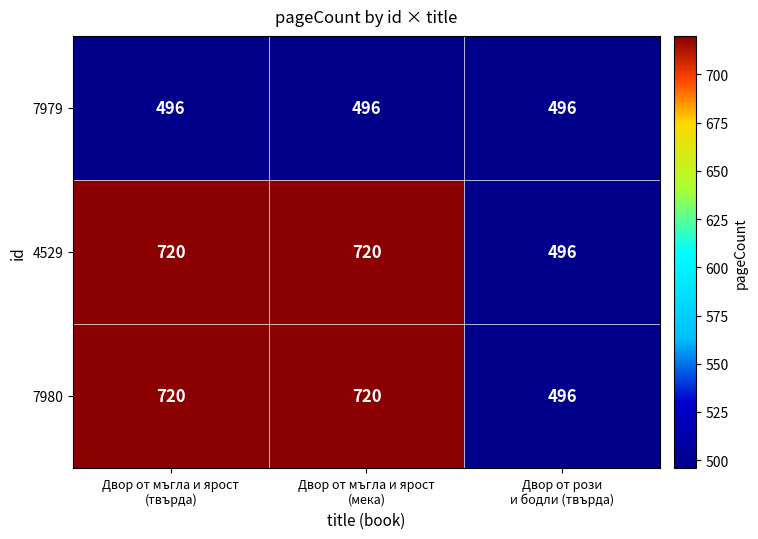

What is the average value of the 4529 series?

645